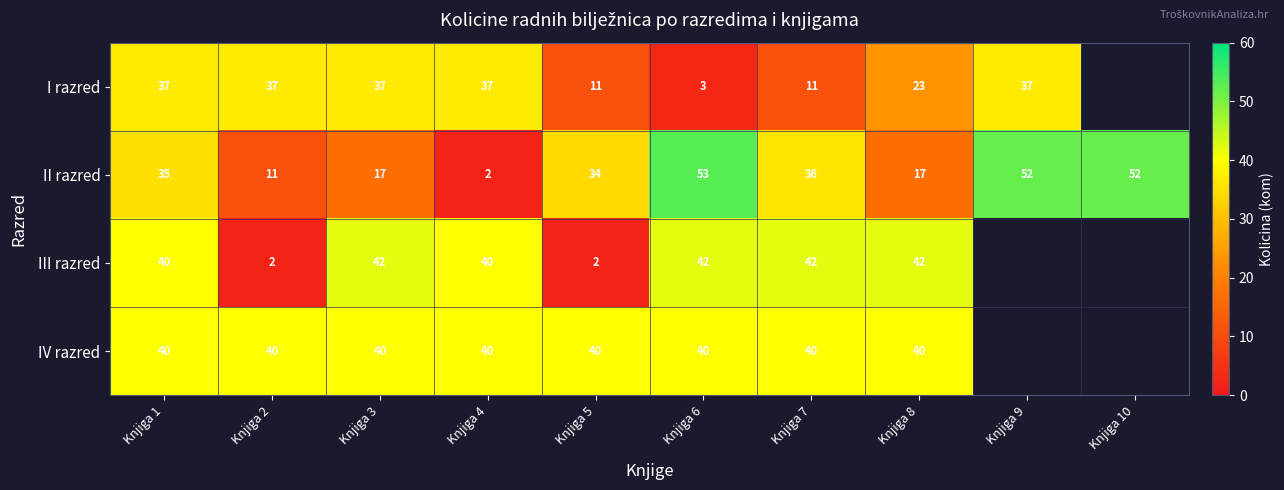

Count the number of data series in this chart.

4